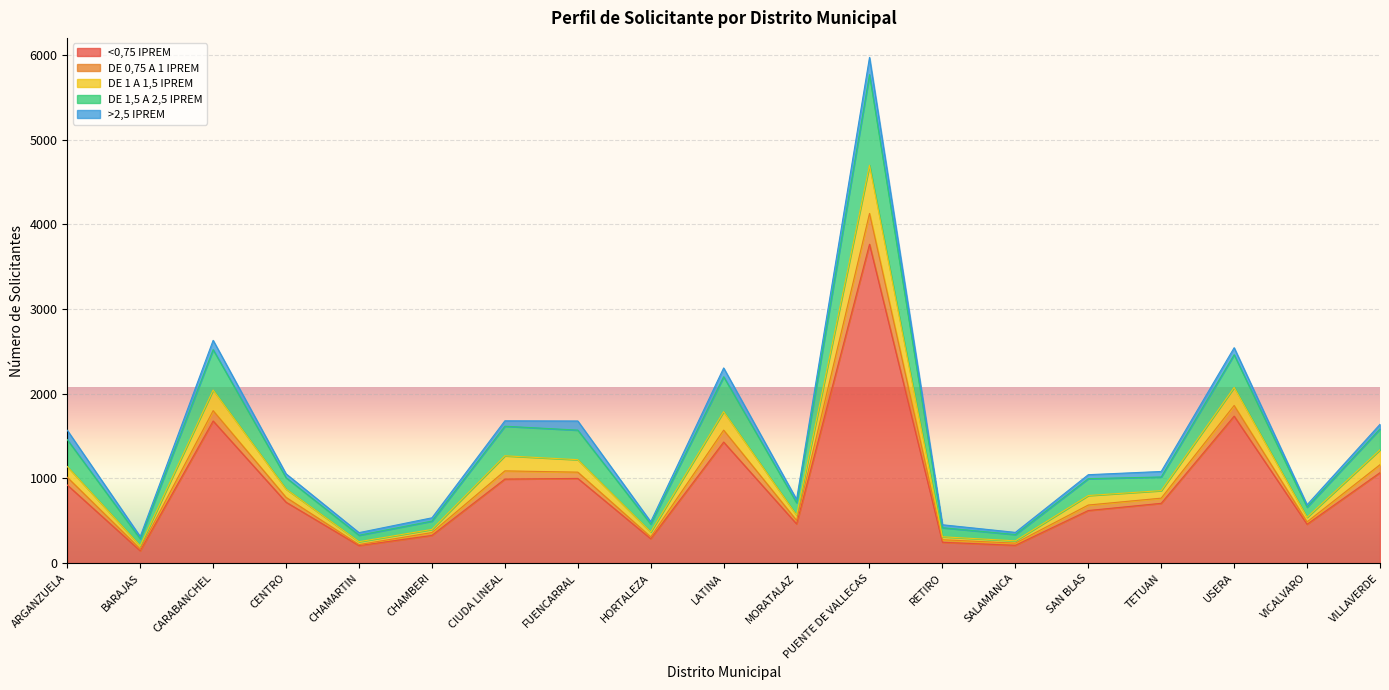

At which category is the sum across all series the highest?

PUENTE DE VALLECAS